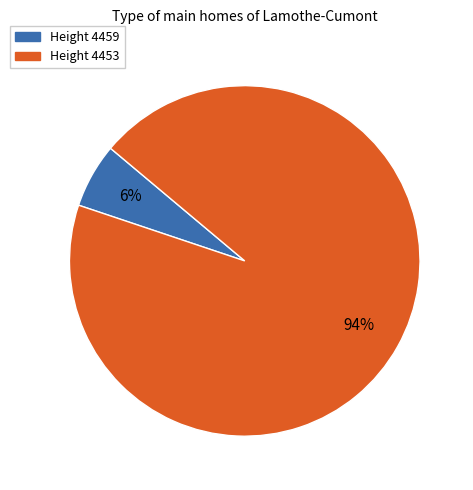

To the nearest percent, what is the average slice percentage?

50%